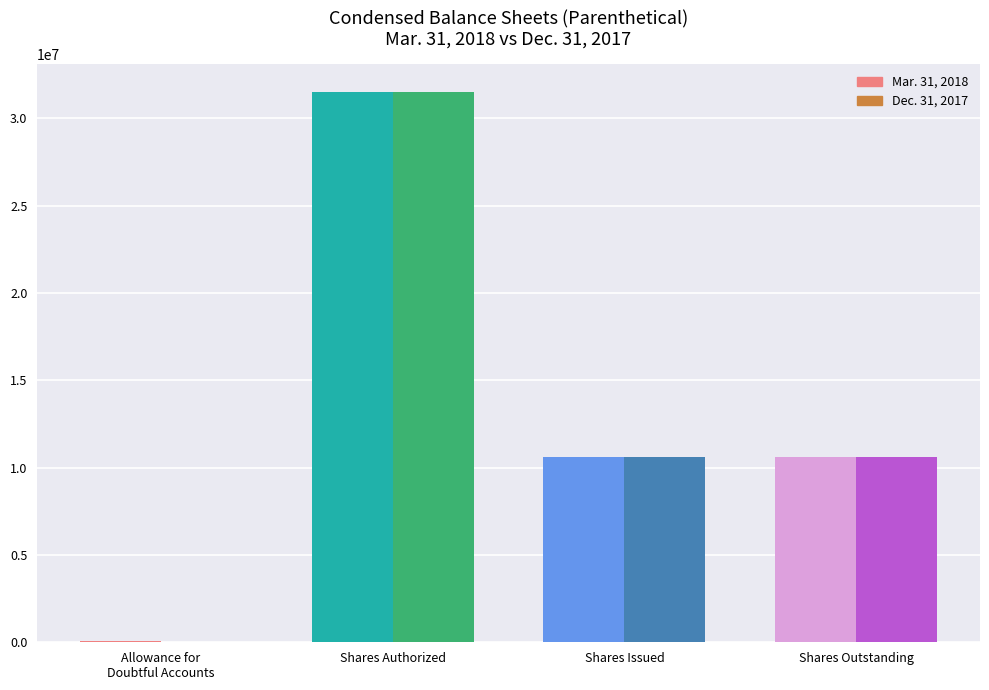

Are the bars grouped side by side (vs. stacked)?

Yes